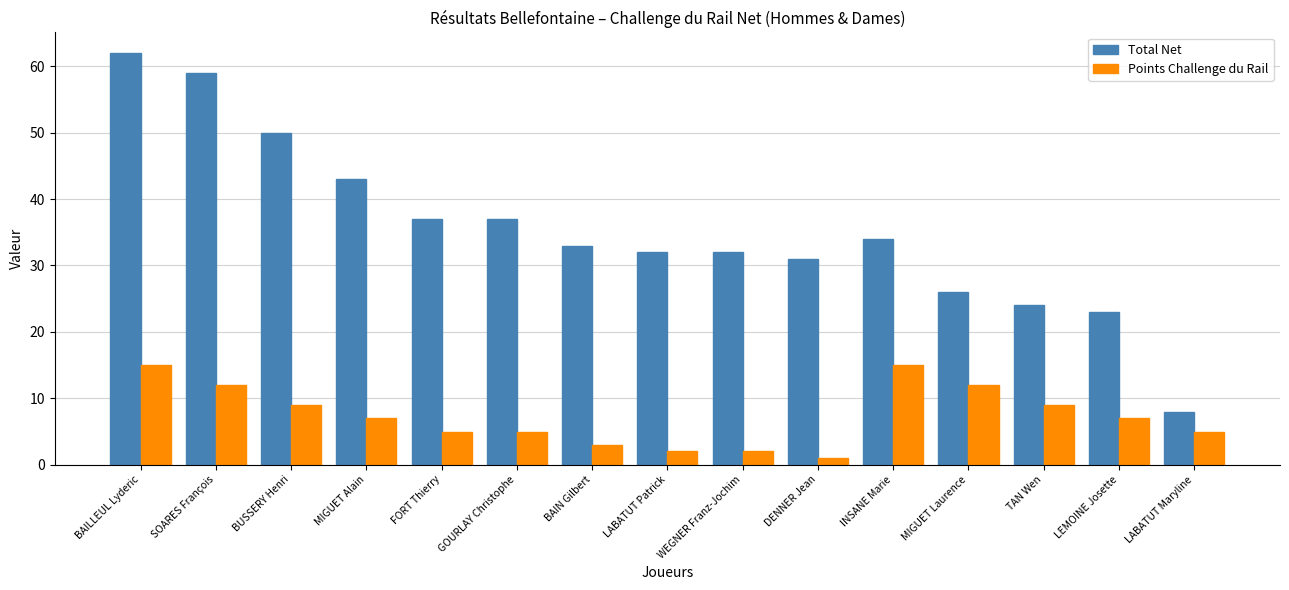

Is the value of Points Challenge du Rail at WEGNER Franz-Jochim greater than the value of Total Net at BAILLEUL Lyderic?

No